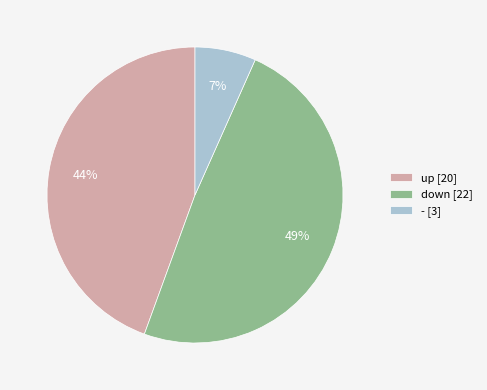

Is it true that down is 63% of the pie?

False